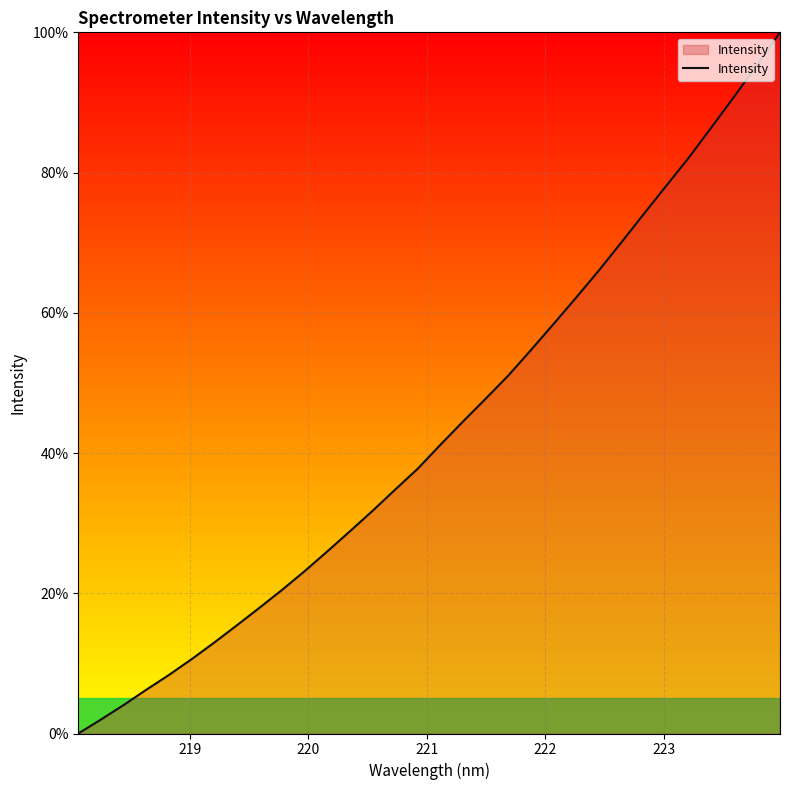

What is the greatest value displayed?

100.0